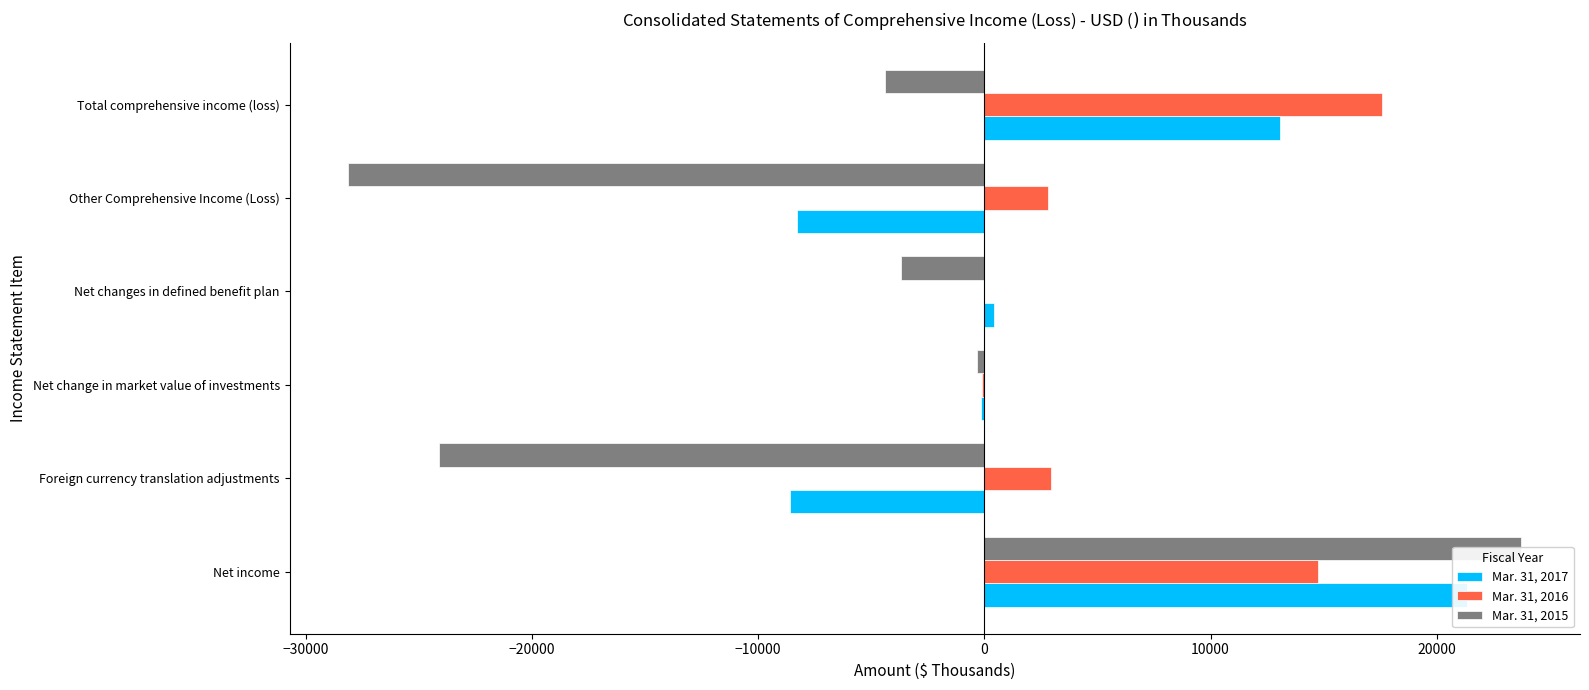

What is the difference between the maximum and minimum values in the Mar. 31, 2017 series?

29942